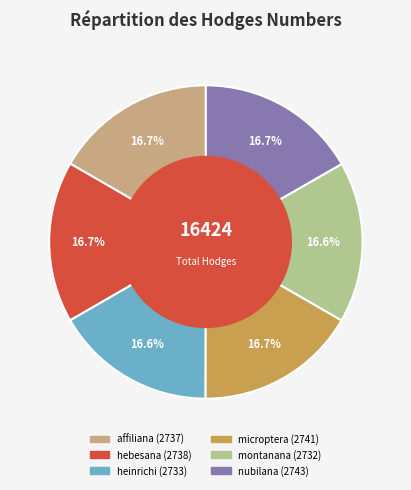

Count the number of slices in the pie.

6